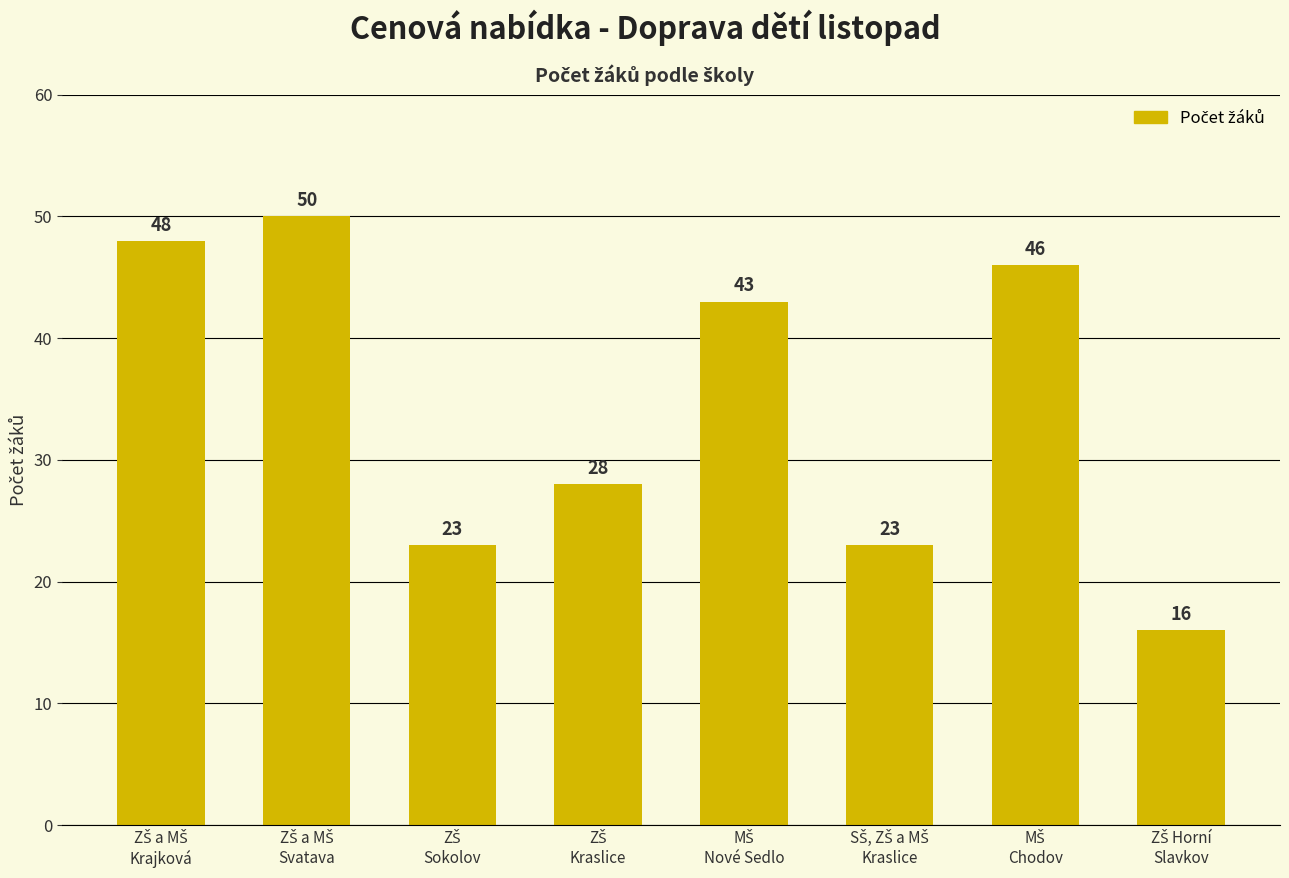

What is the value of the 6th bar from the left?

23